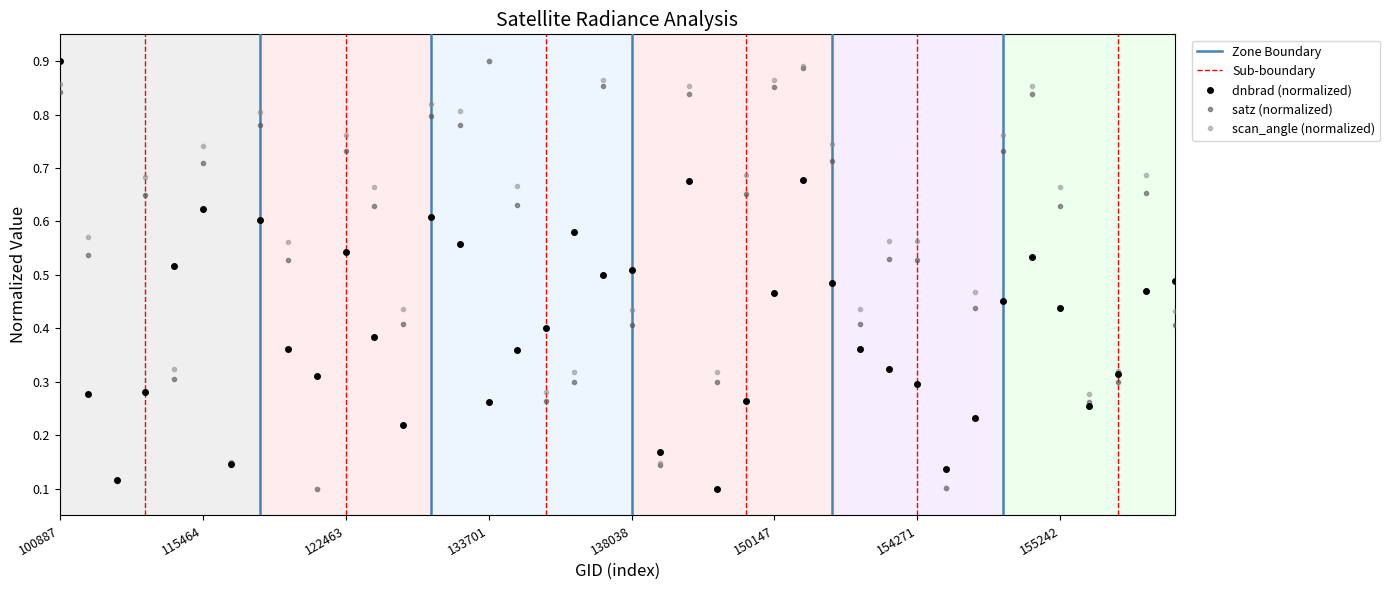

The value of satz (normalized) at 138038 is 0.4. True or false?

True